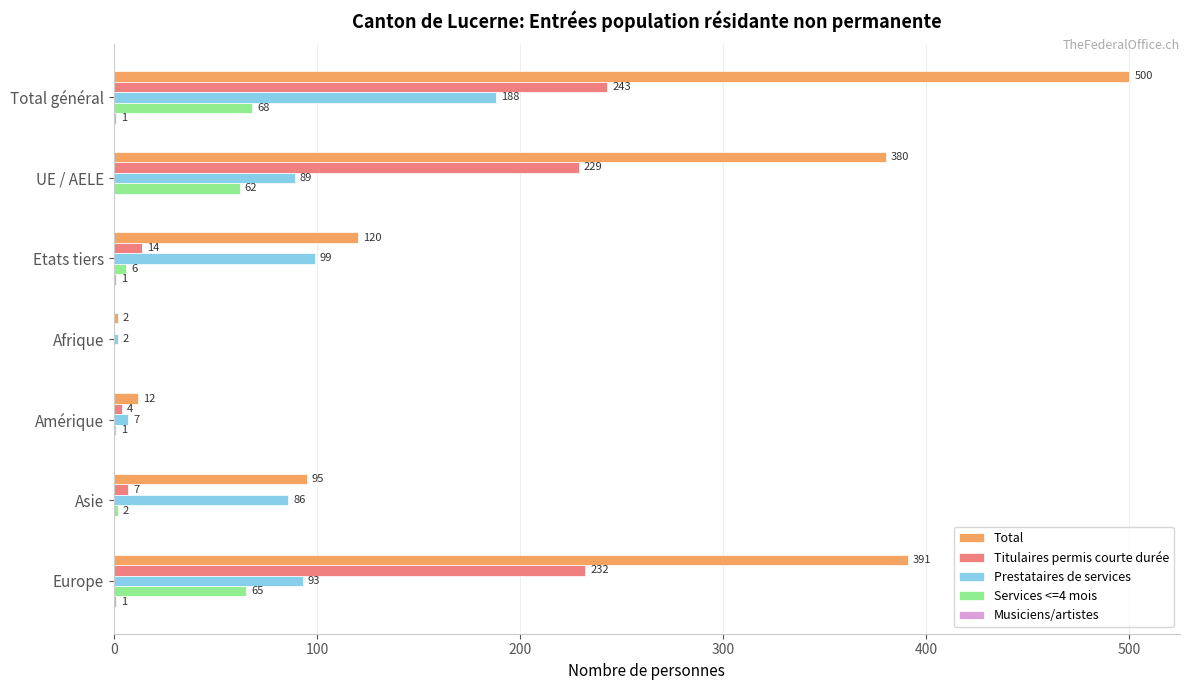

Which series has the largest total across all categories?

Total